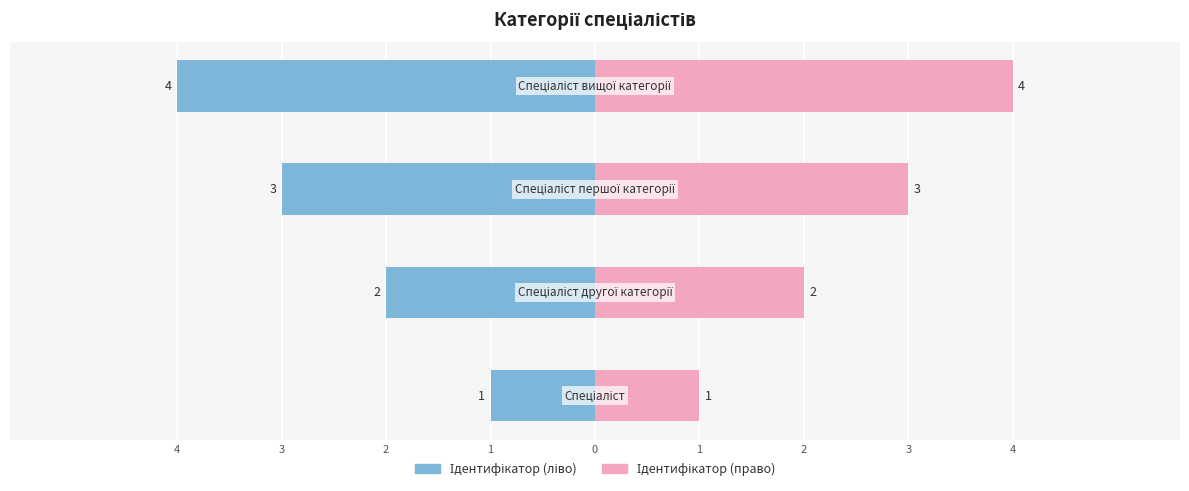

Between 4 and 1, which series saw the biggest shift?

Ідентифікатор (ліво)